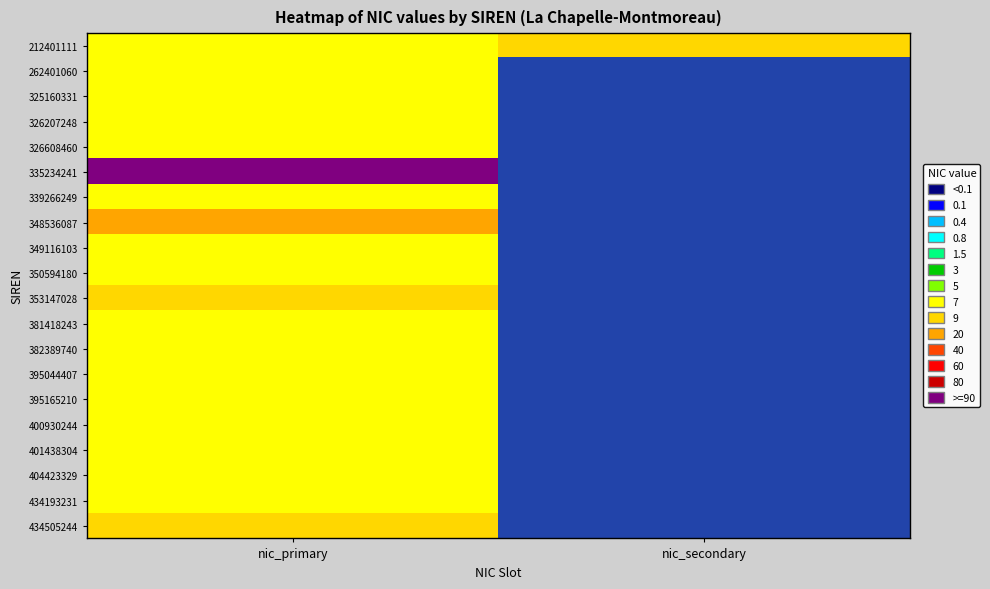

Which category has the lowest value in the 212401111 series?

nic_primary